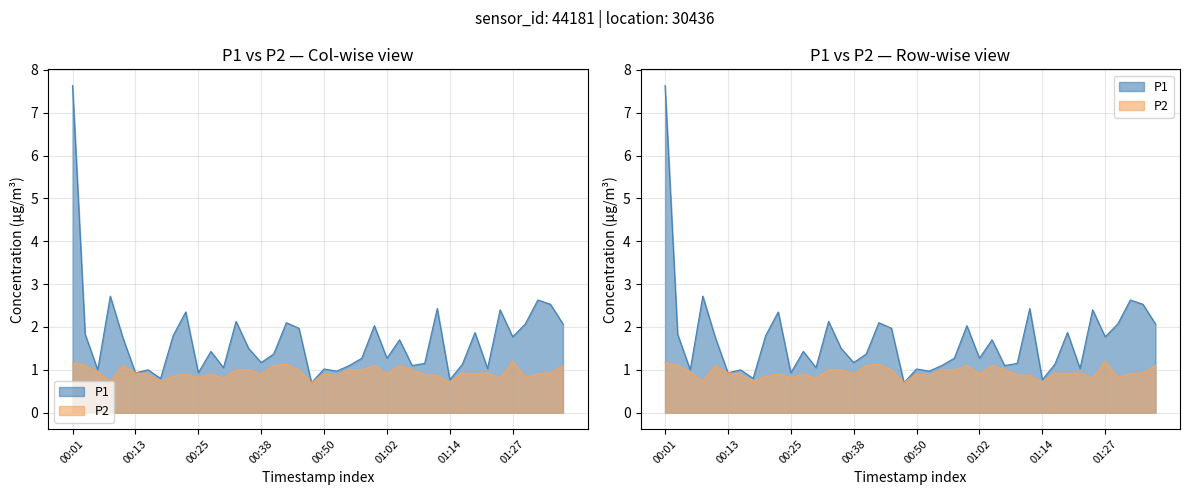

In P2, how many points are higher than both neighbors (excluding endpoints)?

10